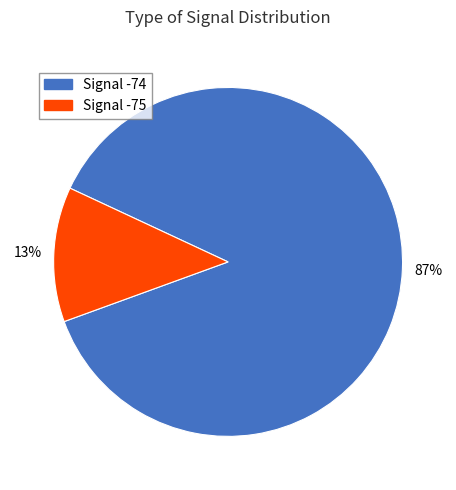

Which has a higher value, Signal -74 or Signal -75?

Signal -74